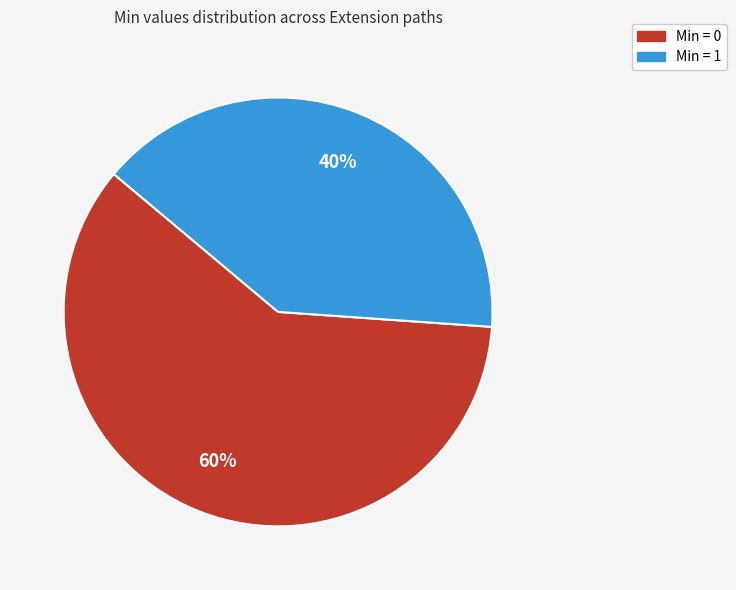

To the nearest percent, what is the average slice percentage?

50%